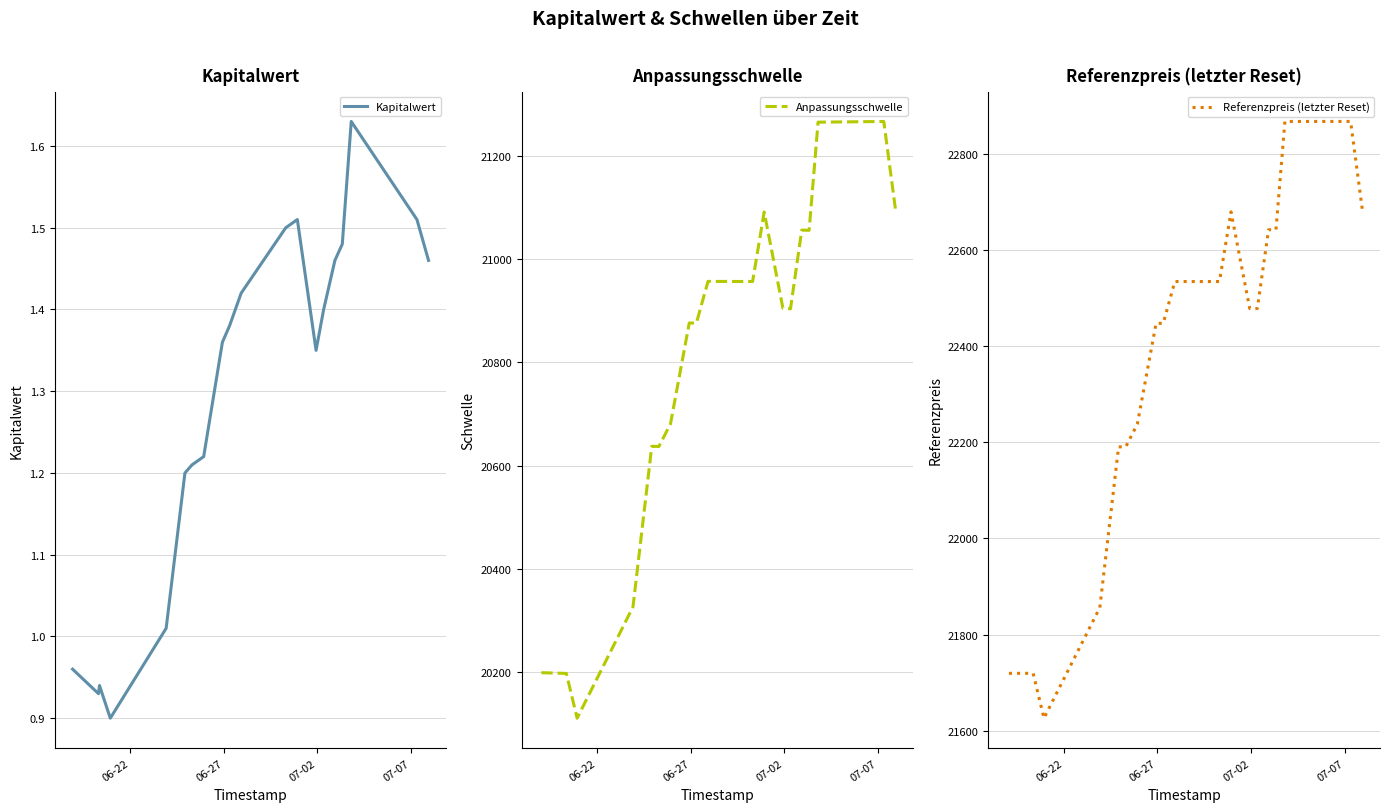

What are all the series names shown in the legend?

Kapitalwert, Anpassungsschwelle, Referenzpreis (letzter Reset)